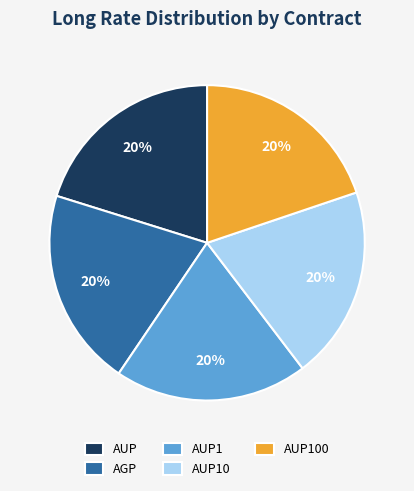

How many slices are in this pie chart?

5